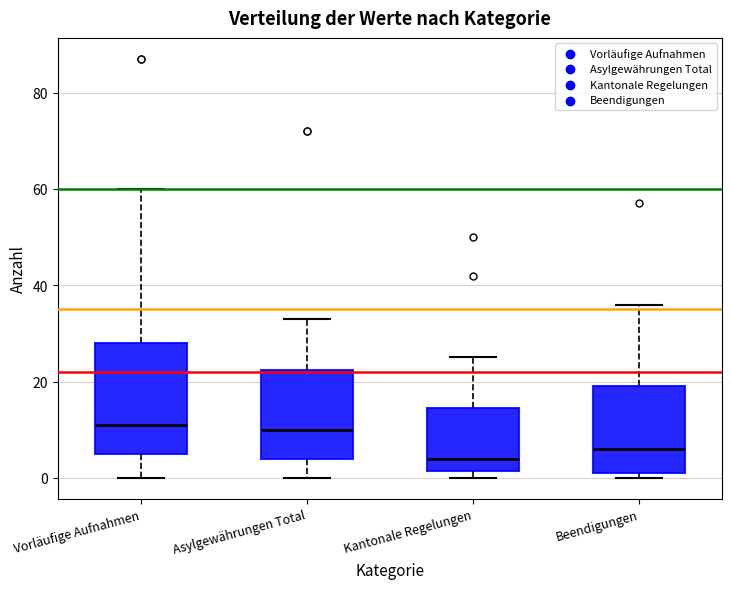

Which box is the tallest, from its lower edge to its upper edge?

Vorläufige Aufnahmen